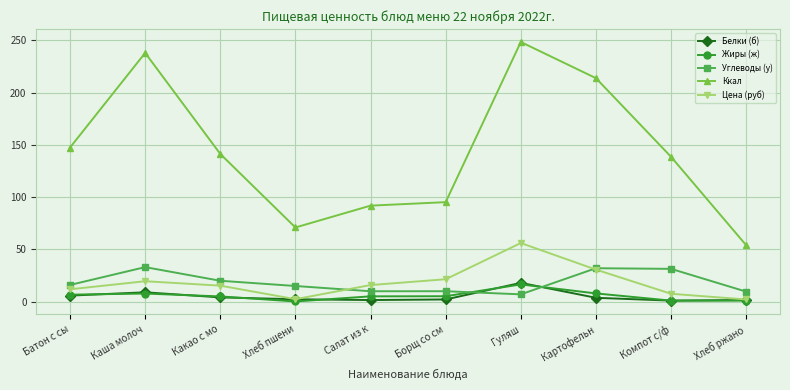

Between Каша молоч and Гуляш, which series saw the biggest shift?

Цена (руб)